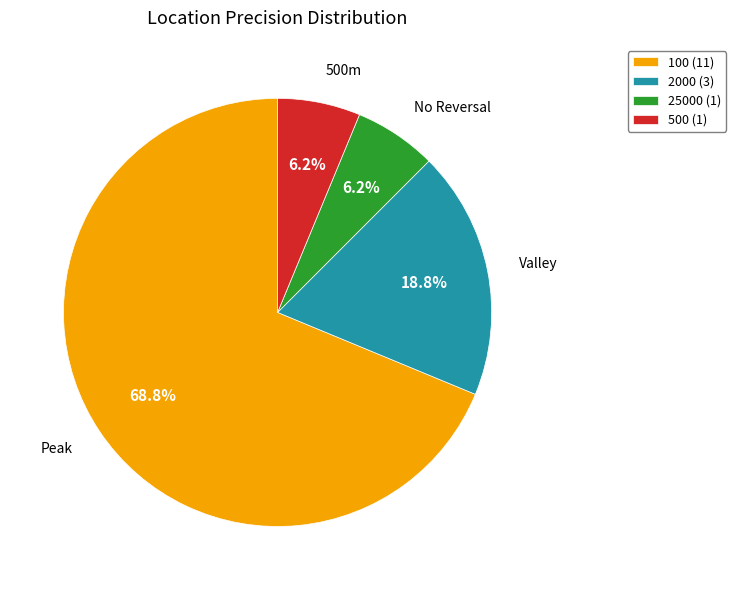

Approximately how many times larger is the value at 500 compared to 2000?

0.3